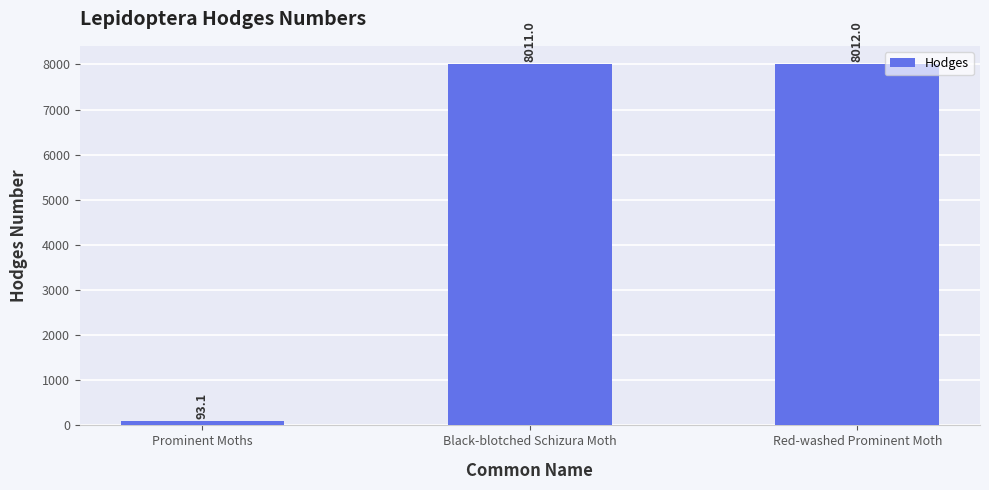

What is the greatest value displayed?

8012.0